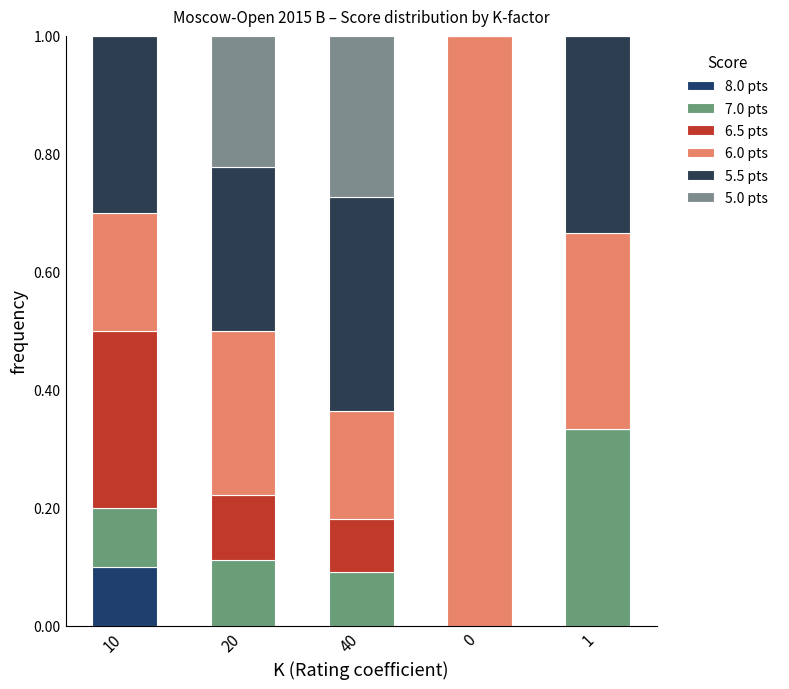

Does the chart contain stacked bars?

Yes